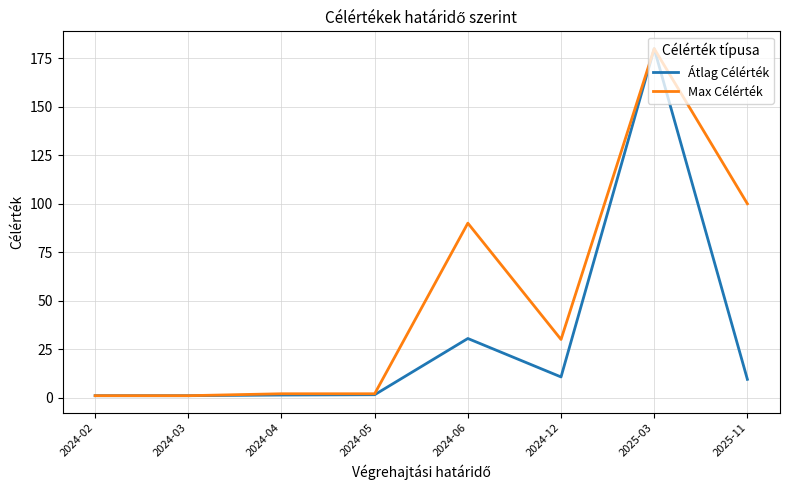

What position from the left is 2025-03?

7